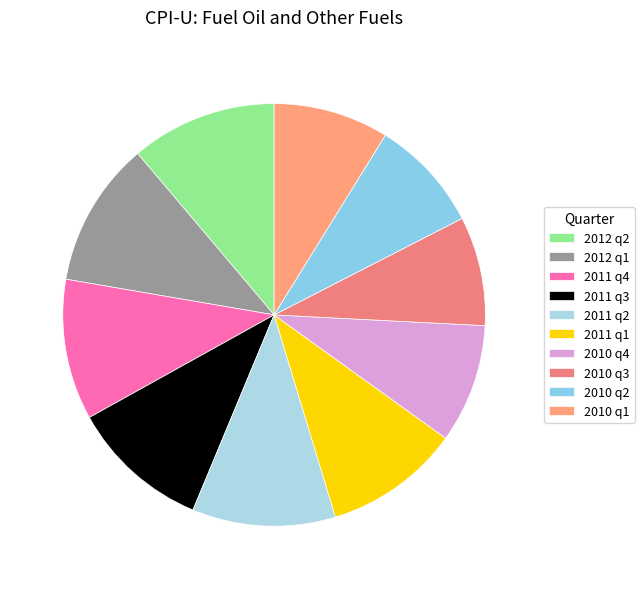

What is the change in value from 2011 q3 to 2010 q3?

-72.5